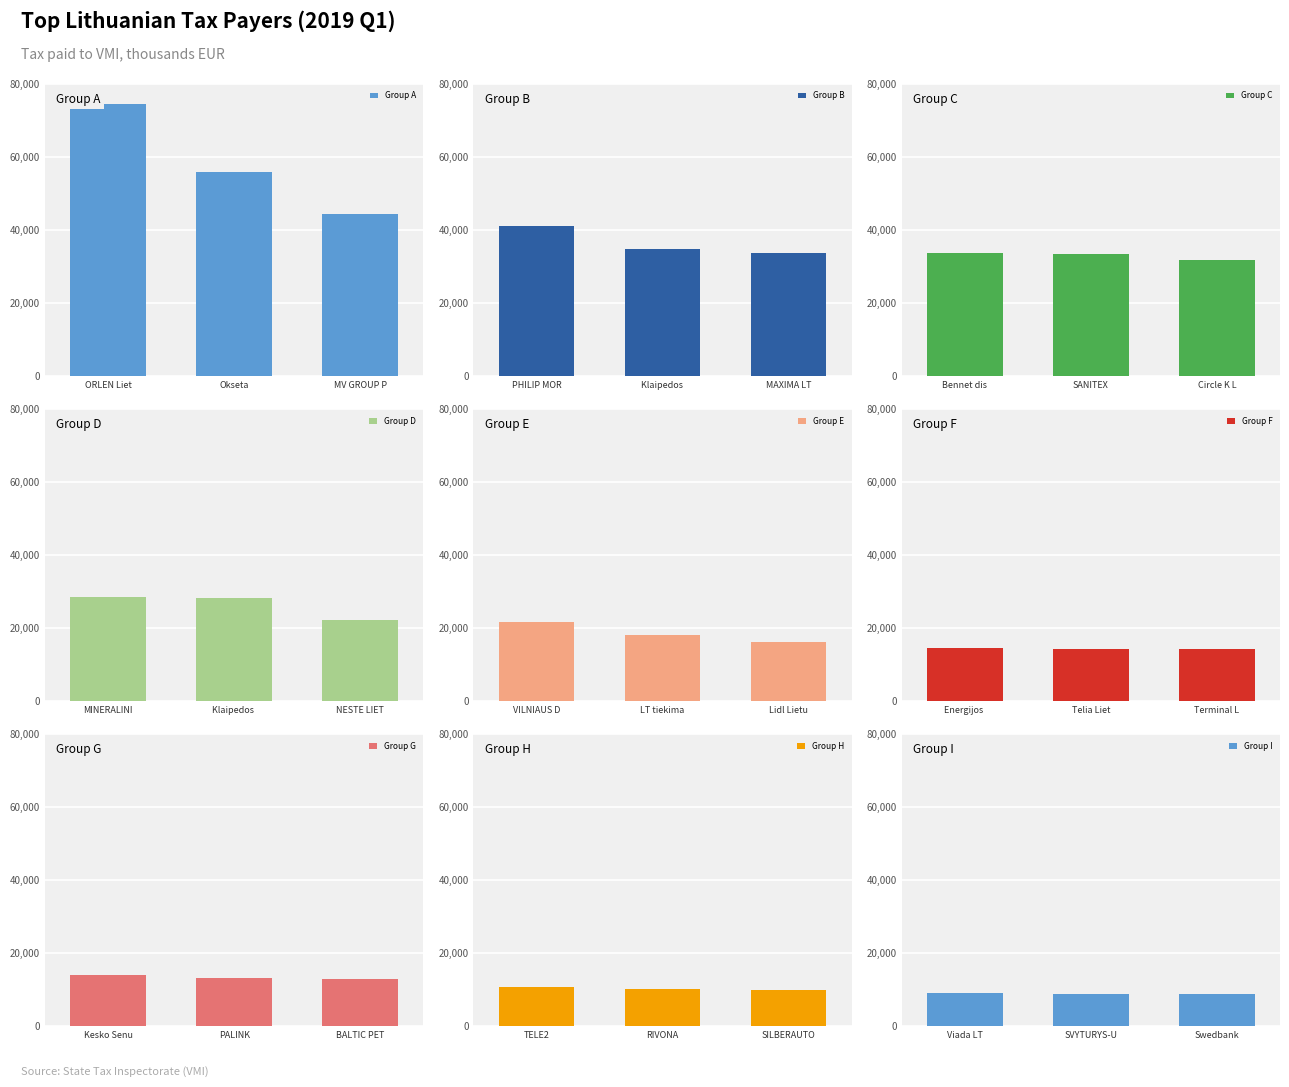

List the labels in order of Group A value, smallest first.

MV GROUP P, Okseta, ORLEN Liet